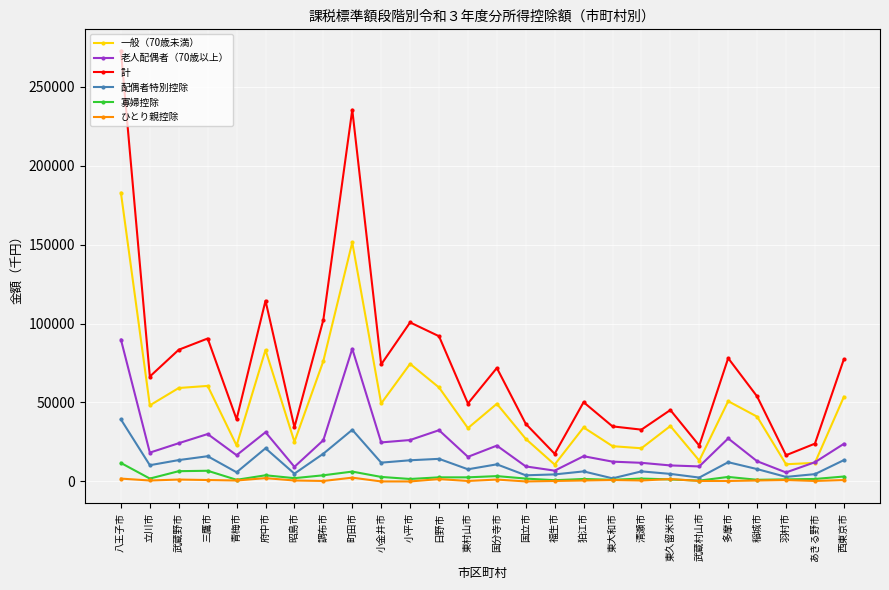

True or false: 計 and 老人配偶者（70歳以上） cross at least once.

False